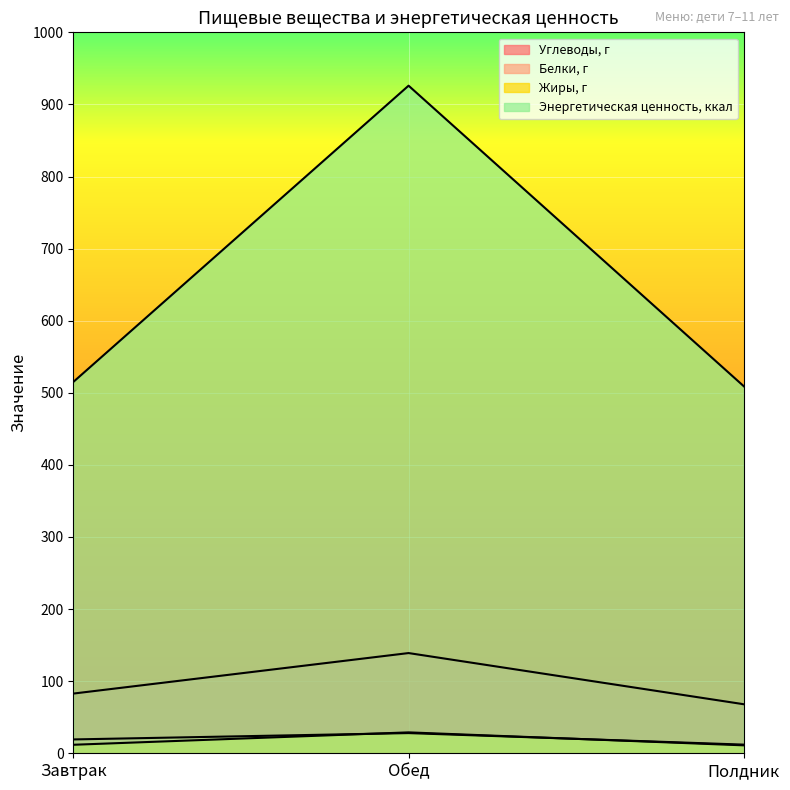

Reading left to right, what are all the values shown in this chart?

Углеводы, г: 82.8	139.0	68.0
Белки, г: 19.2	28.0	12.0
Жиры, г: 11.8	29.0	11.0
Энергетическая ценность, ккал: 515.0	926.0	509.0